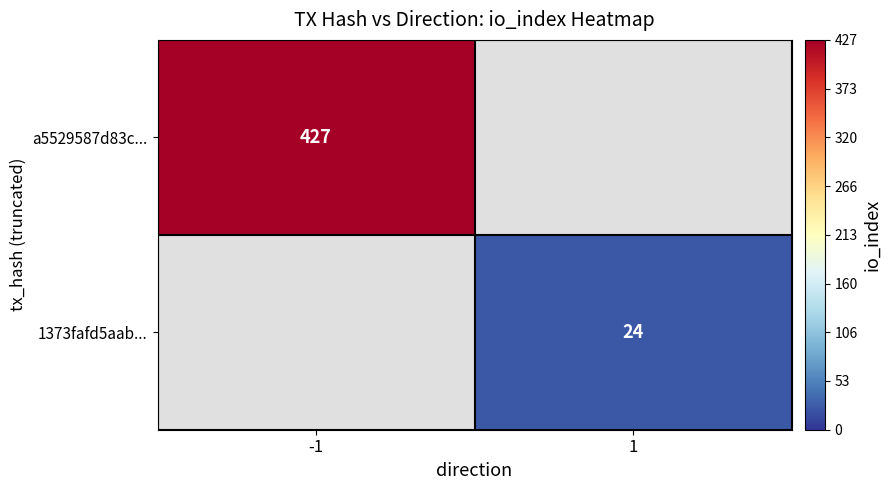

The 1373fafd5aab... series shows 24 at 1. True or false?

True